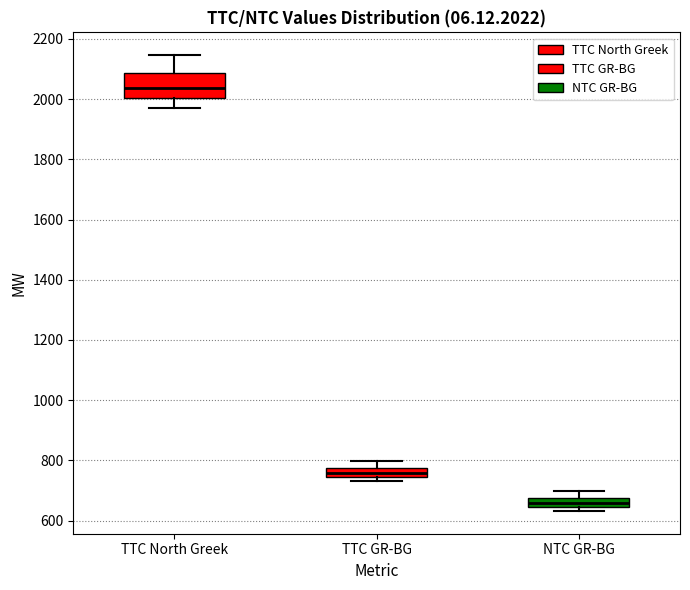

Which box's median line is the lowest?

NTC GR-BG